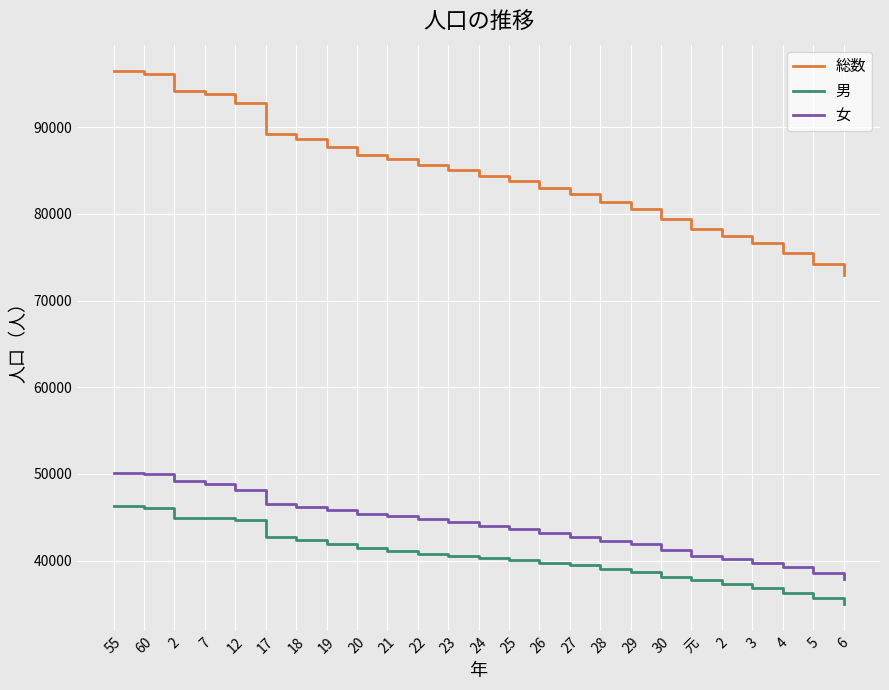

At which category is the sum across all series the highest?

55